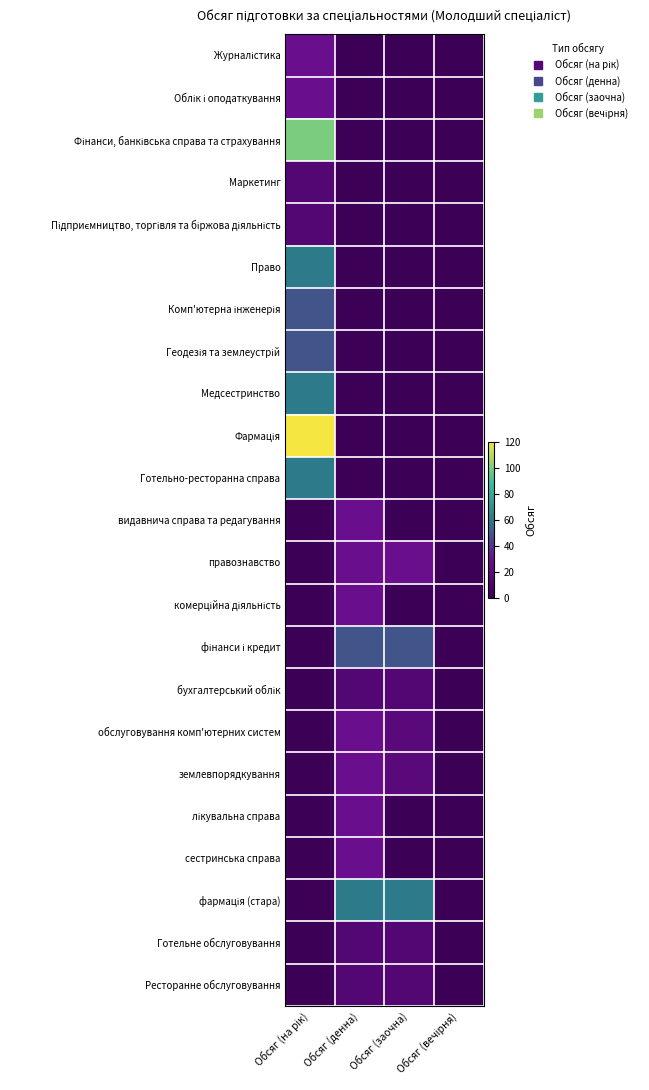

What is the total value across all series at Обсяг (на рік)?

590